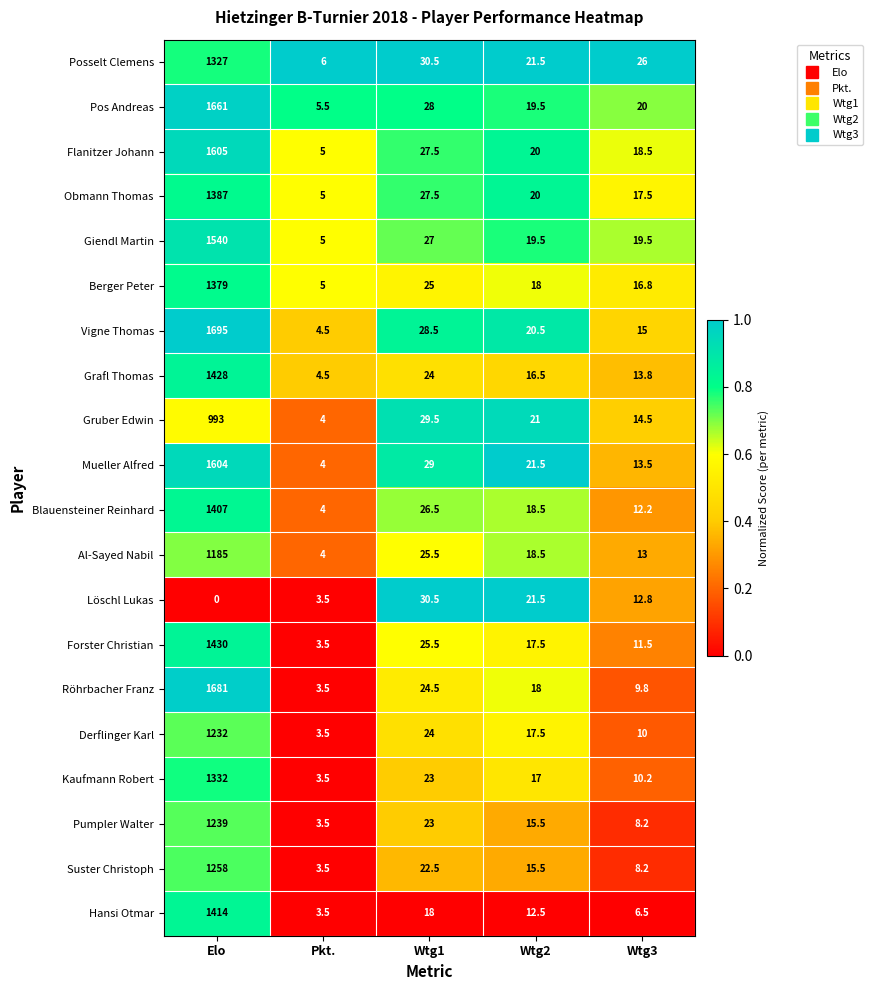

What is the greatest value displayed?

1695.0